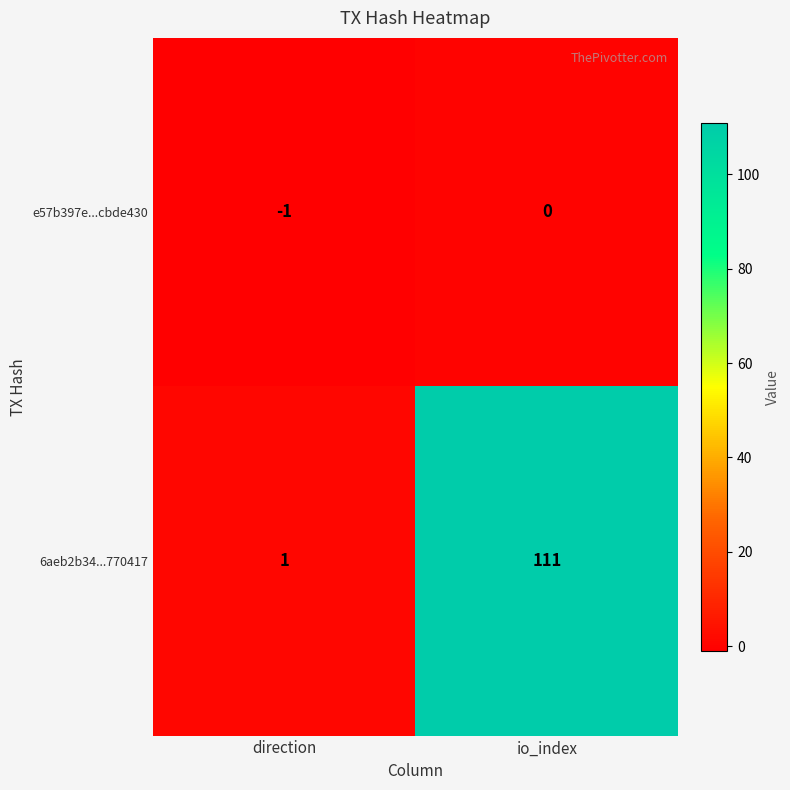

What is the sum of all 6aeb2b34...770417 values?

112